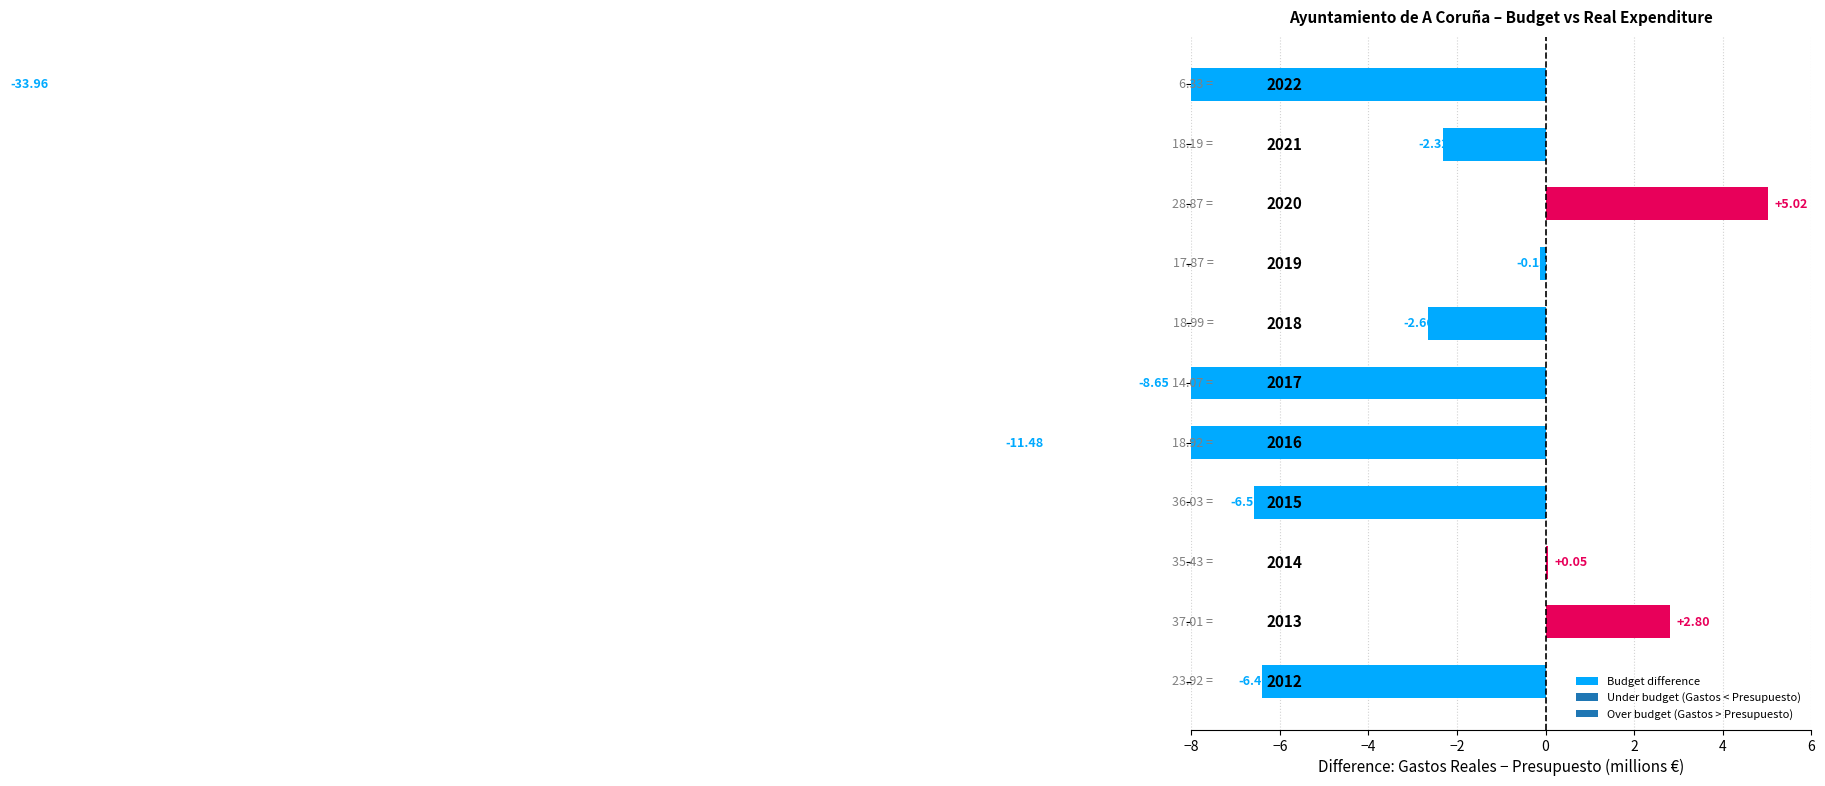

Reading left to right, extract all data points from this chart.

-6.4	2.8	0.1	-6.6	-11.5	-8.6	-2.7	-0.1	5.0	-2.3	-34.0